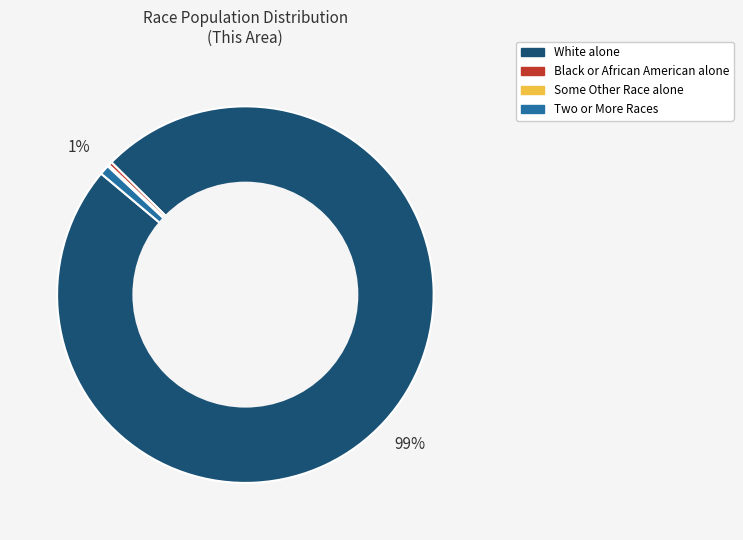

Do Two or More Races and White alone together represent more than half of the pie?

Yes